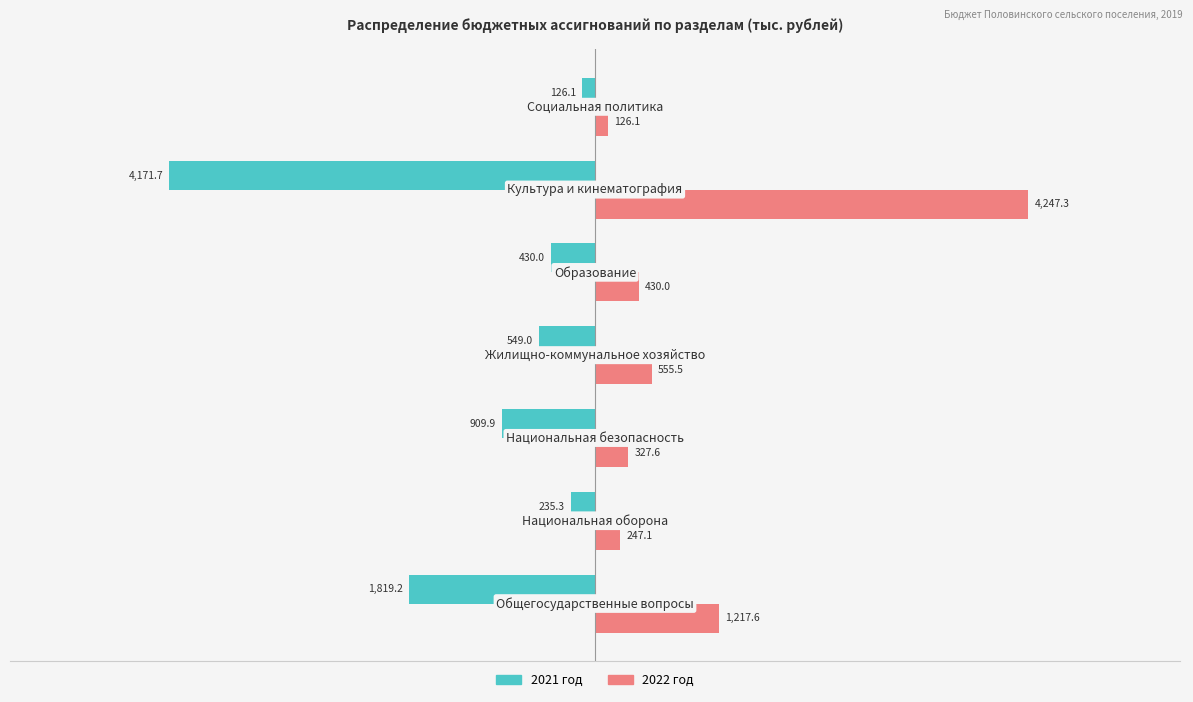

Rank the series by their average value, from lowest to highest.

2021 год, 2022 год